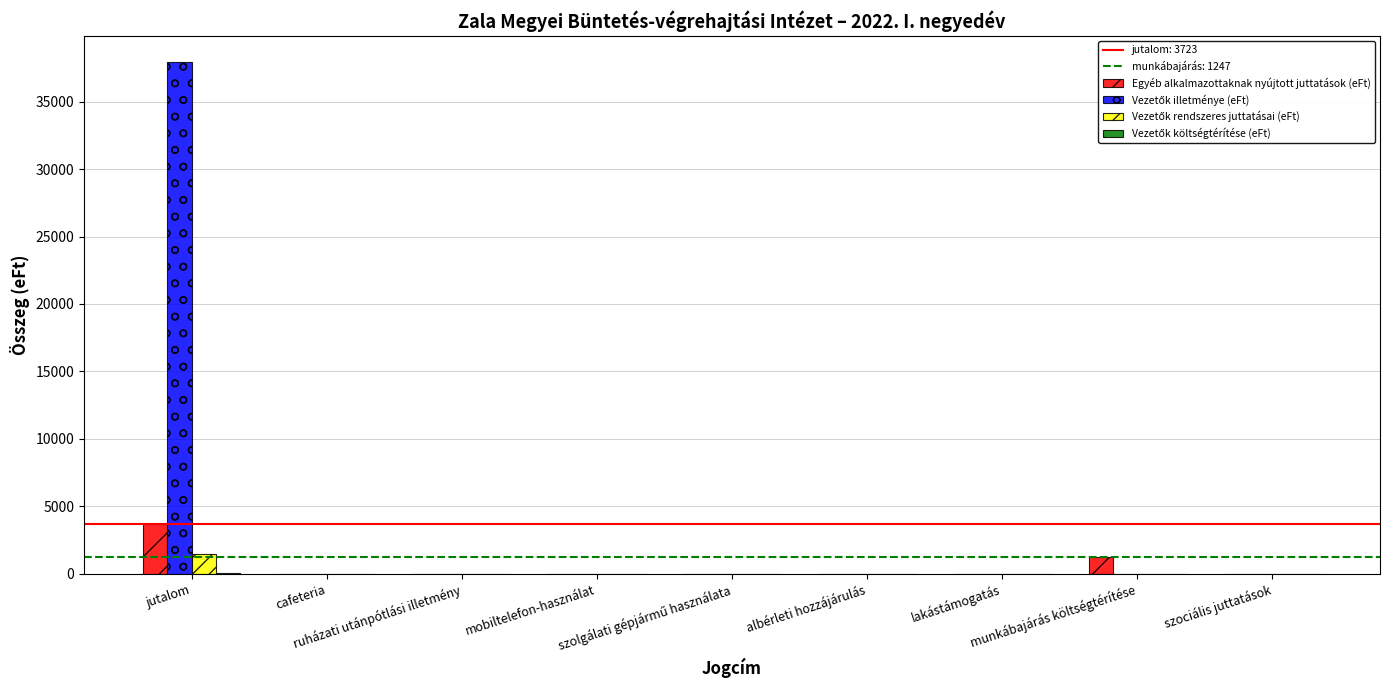

Are the bars grouped side by side (vs. stacked)?

Yes